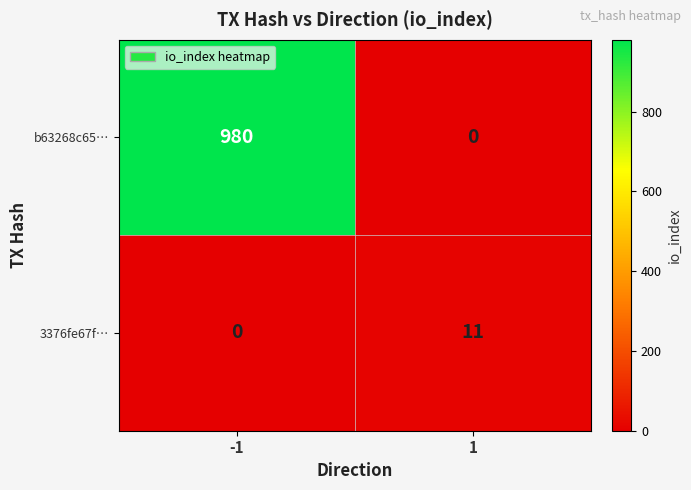

What is the total value across all series at 1?

11